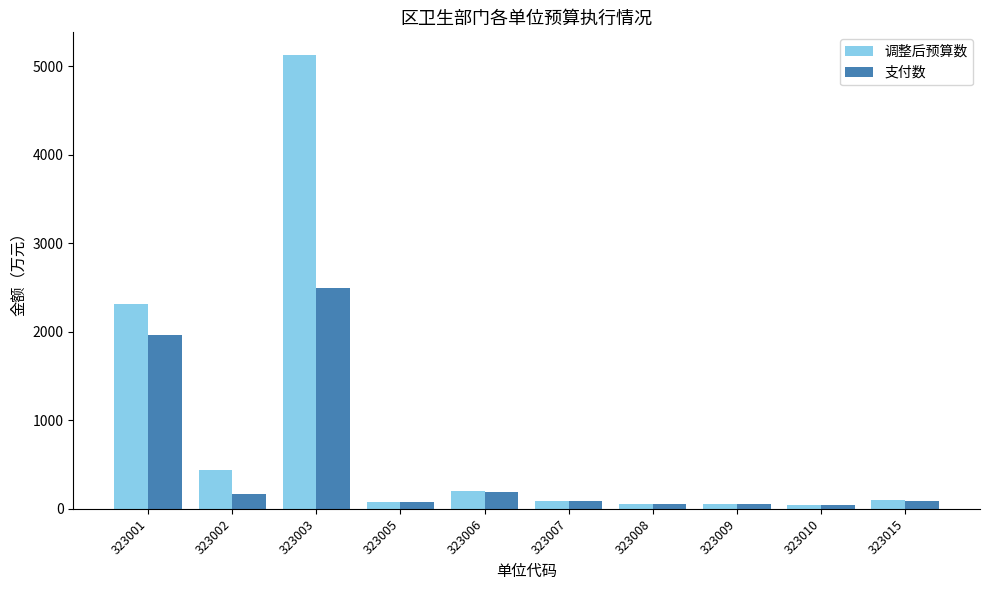

Is the value of 调整后预算数 at 323001 greater than the value of 支付数 at 323003?

No